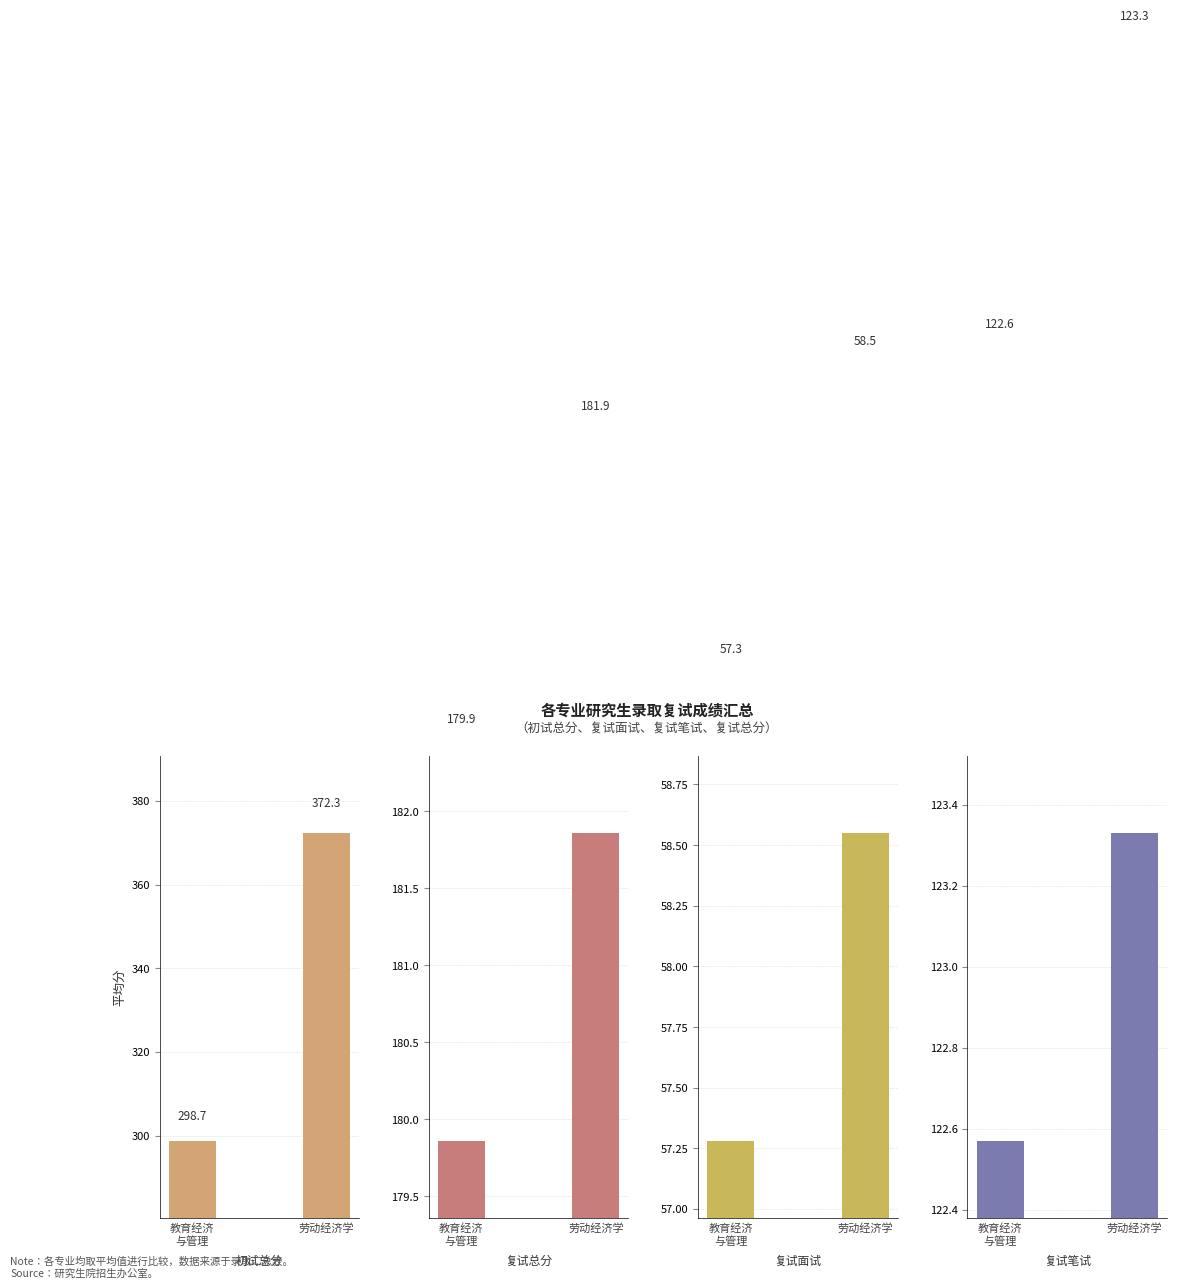

Rank the series by their average value, from highest to lowest.

初试总分, 复试总分, 复试笔试, 复试面试